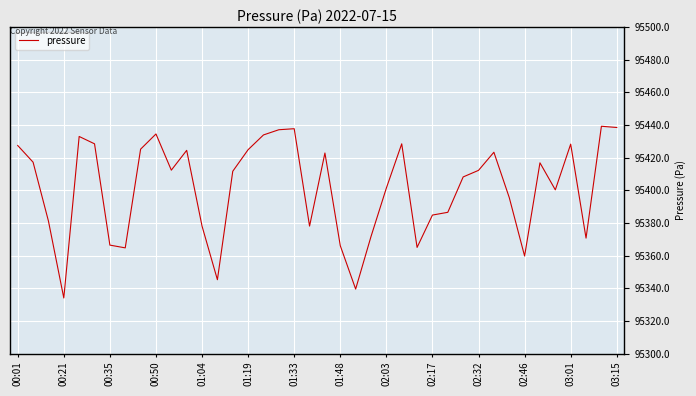

What is the difference between the maximum and minimum values?

105.2